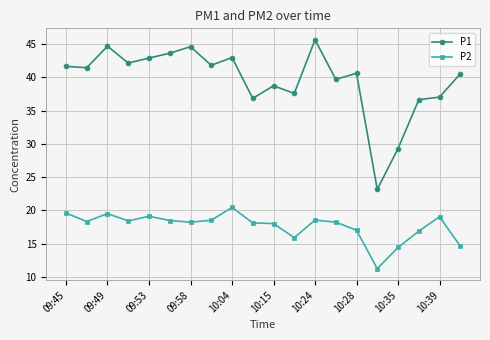

What is the value of the P2 point at the 19th from the left?

19.1